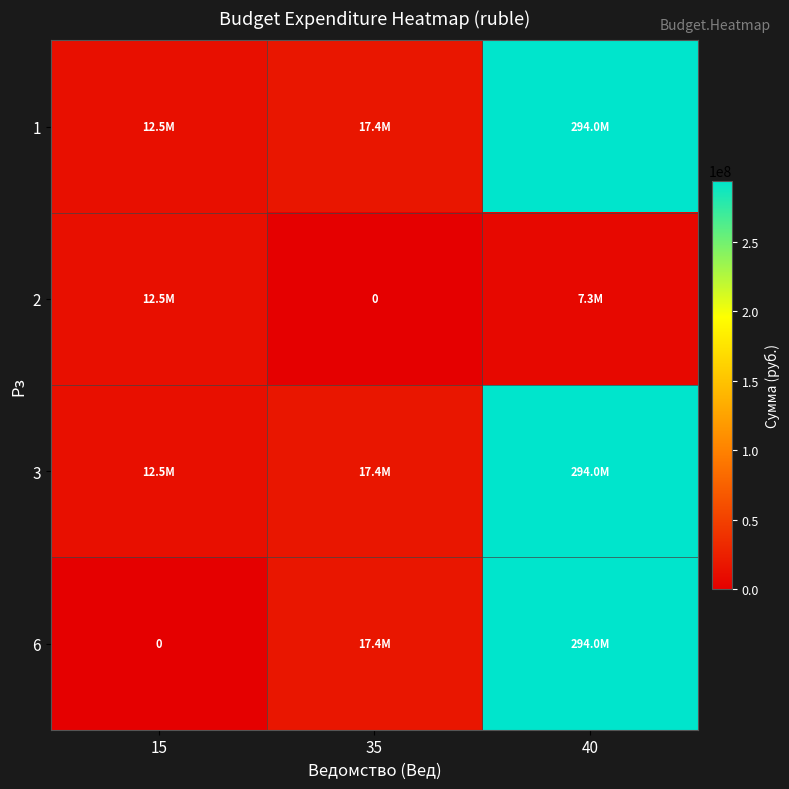

The value of 3 at 40 is 96891067.0. True or false?

False